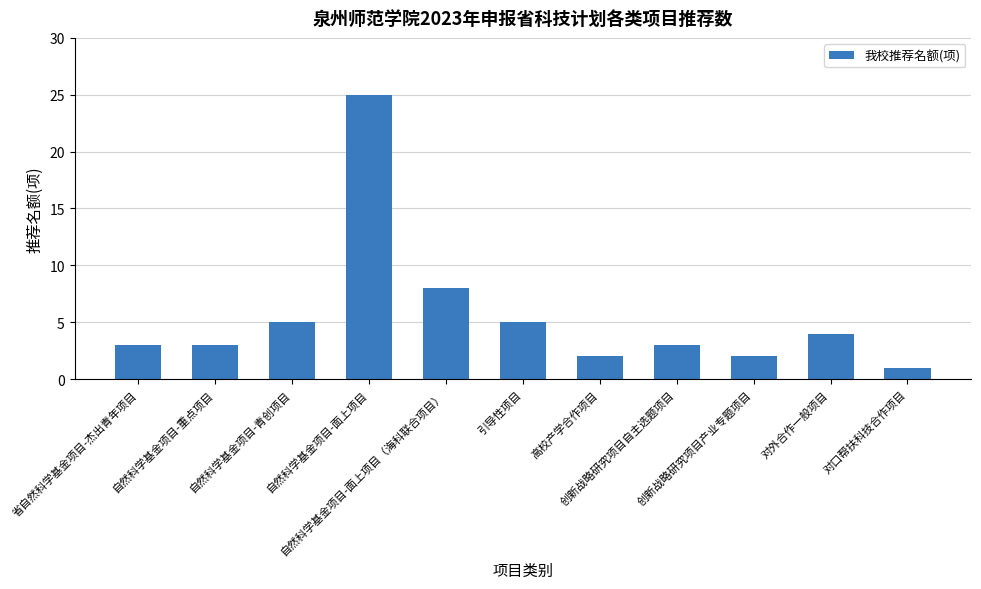

True or false: the data shows 4 at 省自然科学基金项目-杰出青年项目.

False